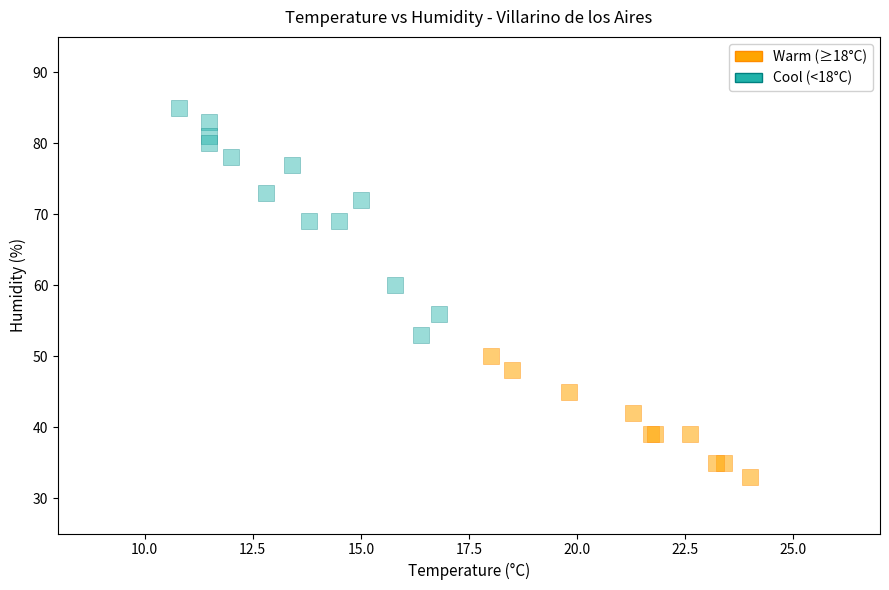

Which series contains the highest Y value?

Cool (<18°C)